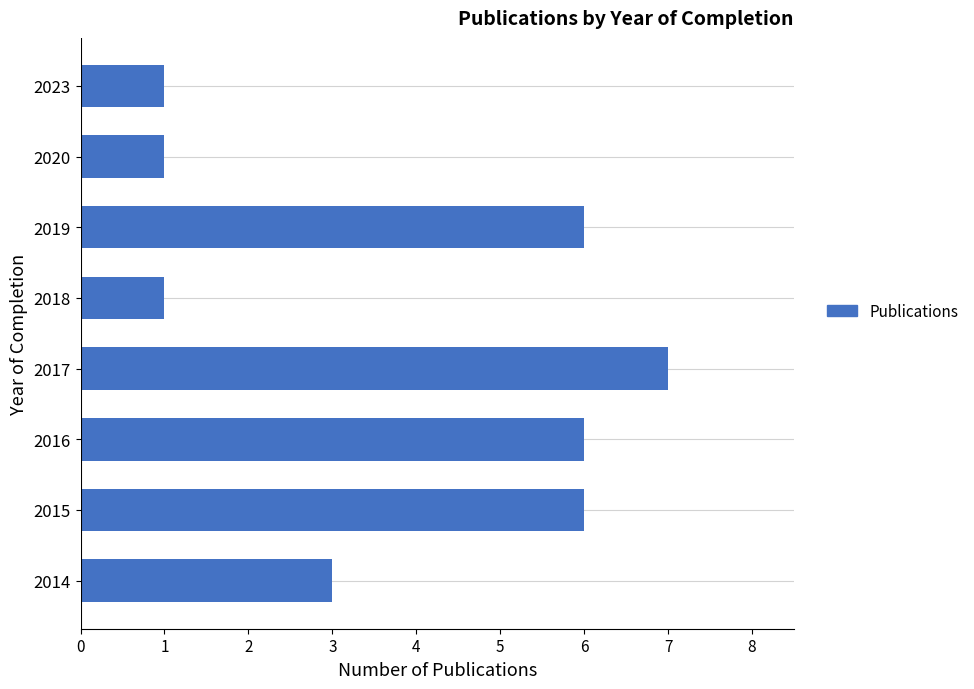

Which category has the highest value across all series?

2017